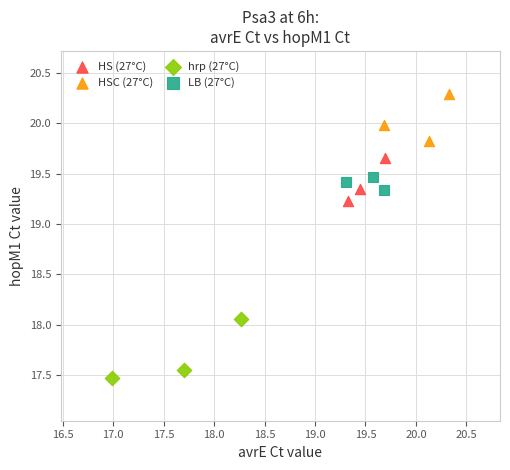

Which series has the largest Y range (max minus min)?

hrp (27°C)